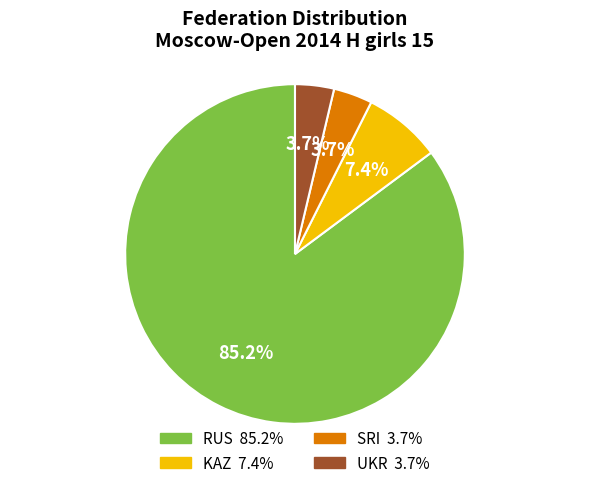

Count the number of slices in the pie.

4